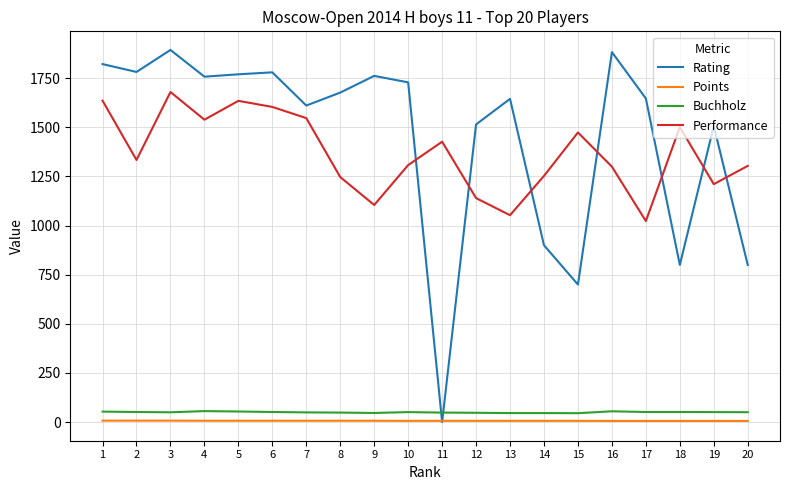

At which label does Buchholz first exceed 51?

1